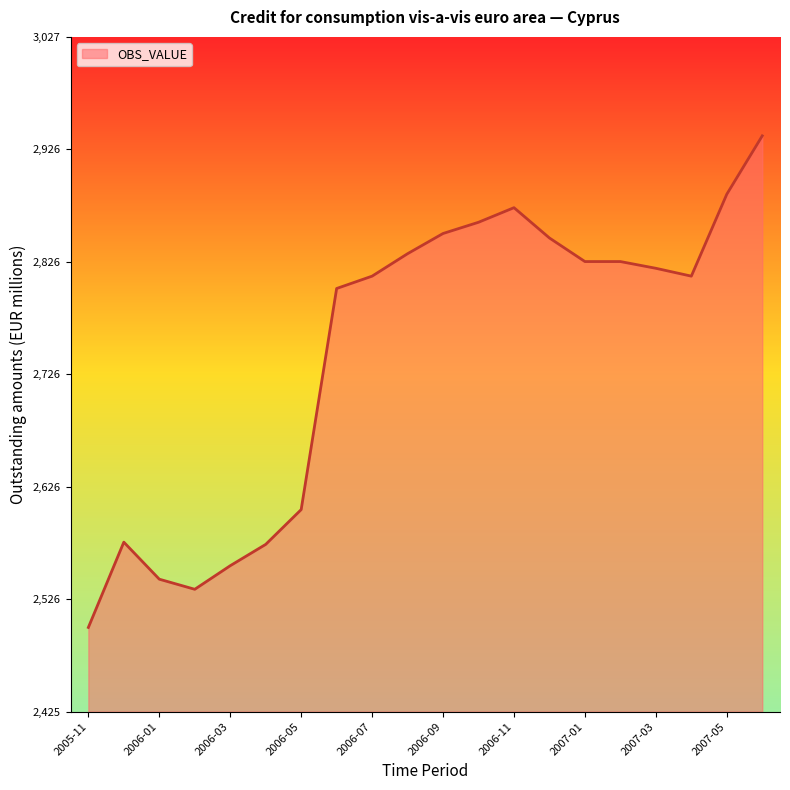

Does the chart have visible grid lines?

No